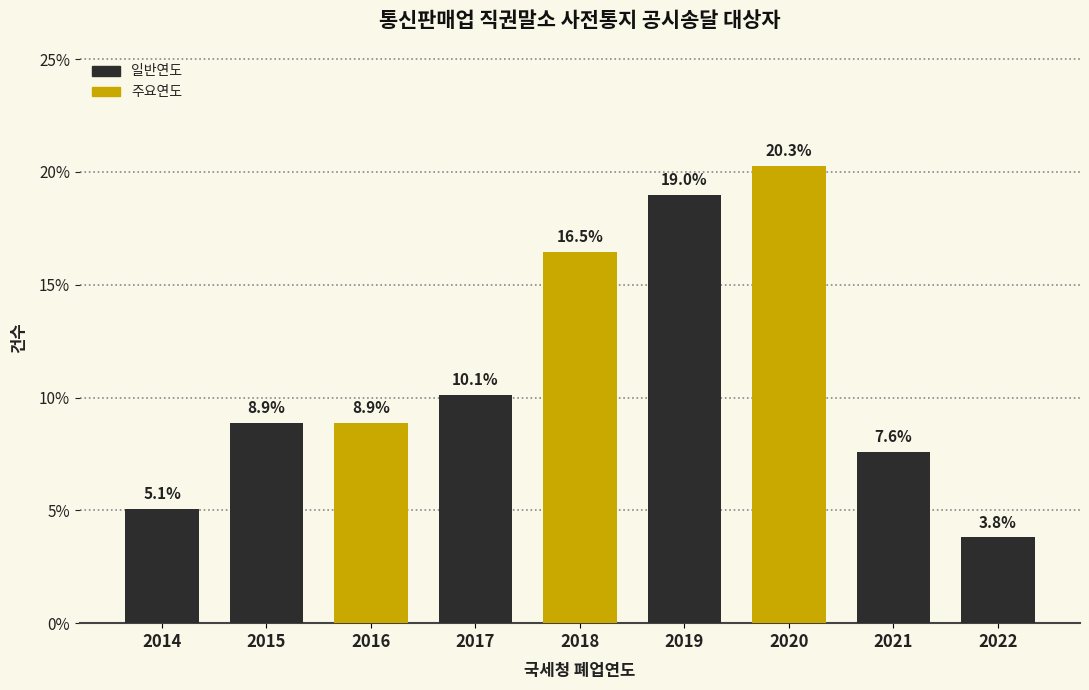

Reading left to right, extract all data points from this chart.

5.1	8.9	8.9	10.1	16.5	19.0	20.3	7.6	3.8